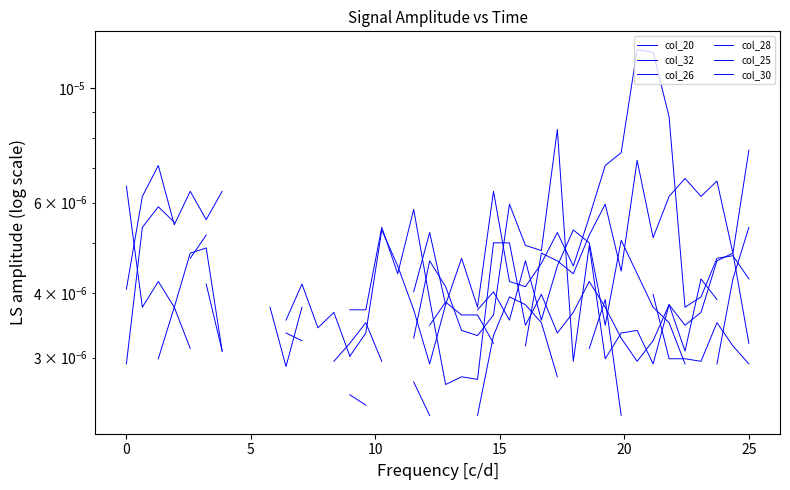

Which series changed the most between 11 and 18?

col_28